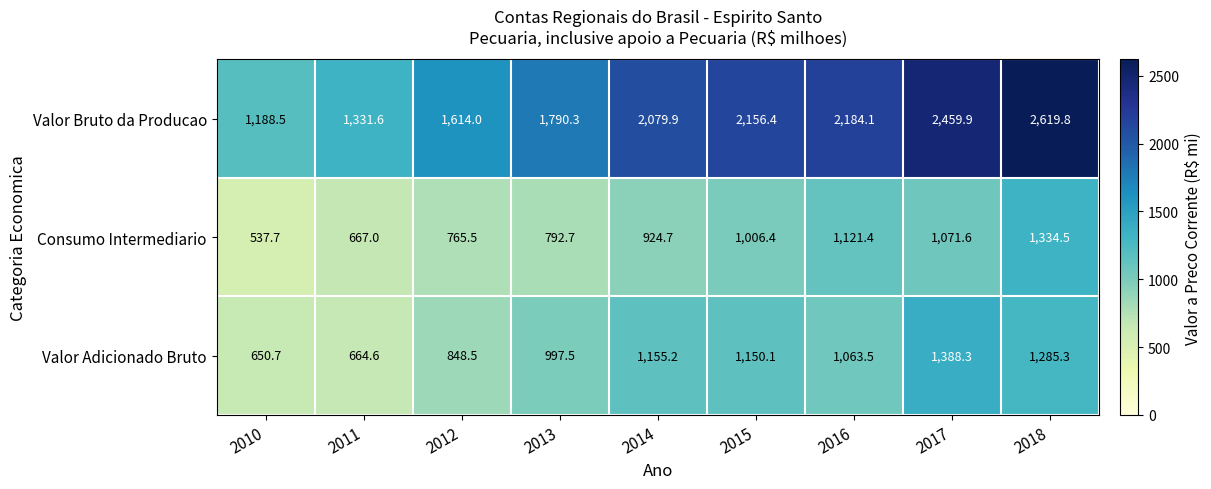

At which category is the sum across all series the highest?

2018